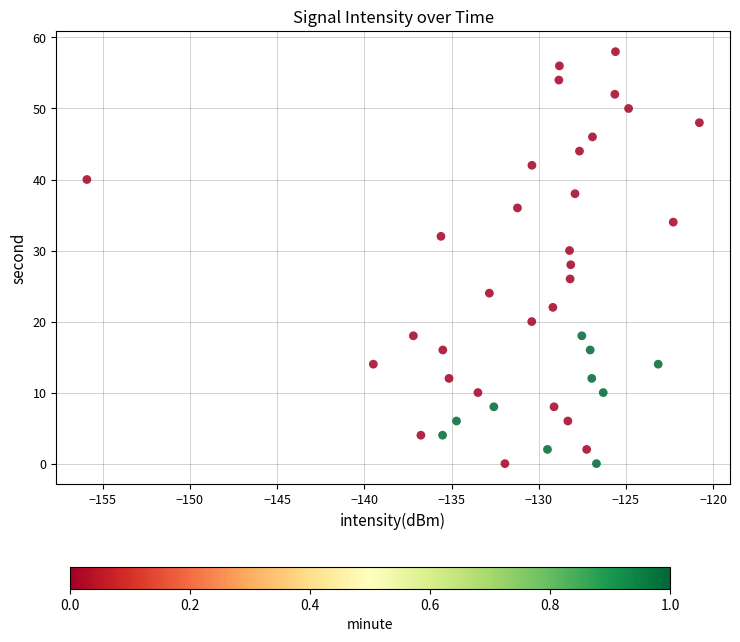

What is the range of Y values (max minus min)?

58